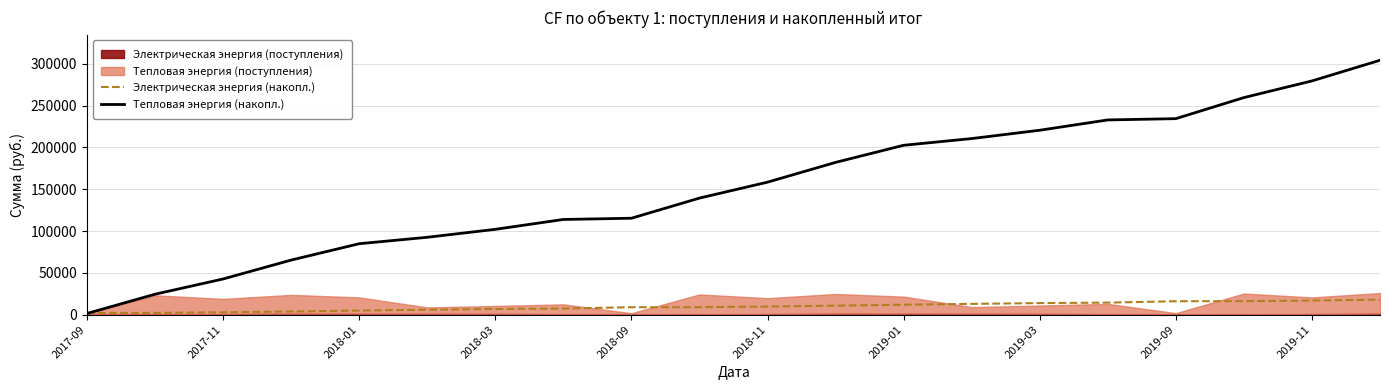

Where is Тепловая энергия (накопл.) nearest to the value 152823?

2018-11